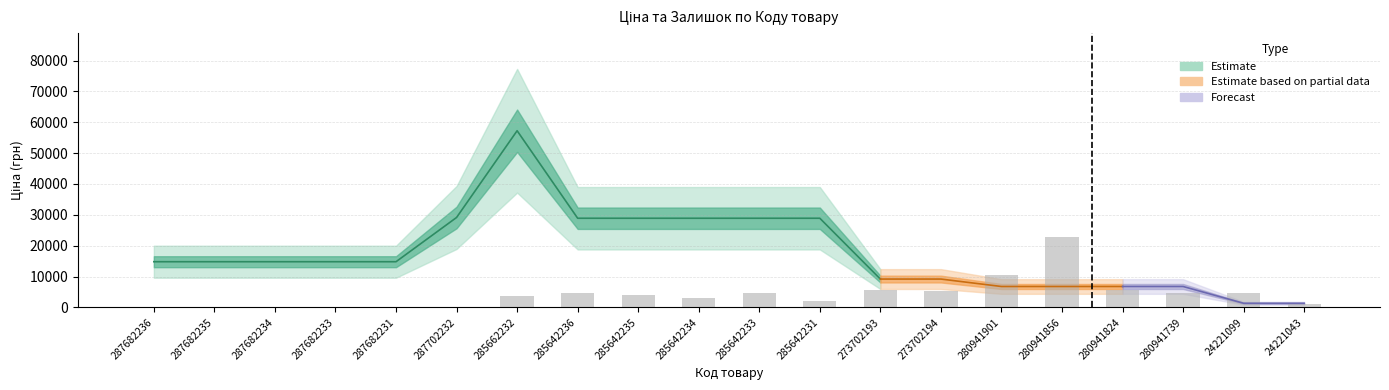

What is the difference between the values at 287682235 and 280941901?

10436.9